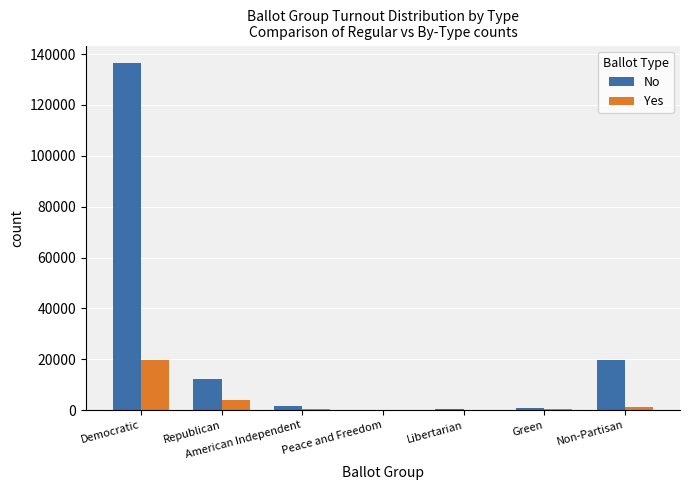

At which category is the sum across all series the highest?

Democratic